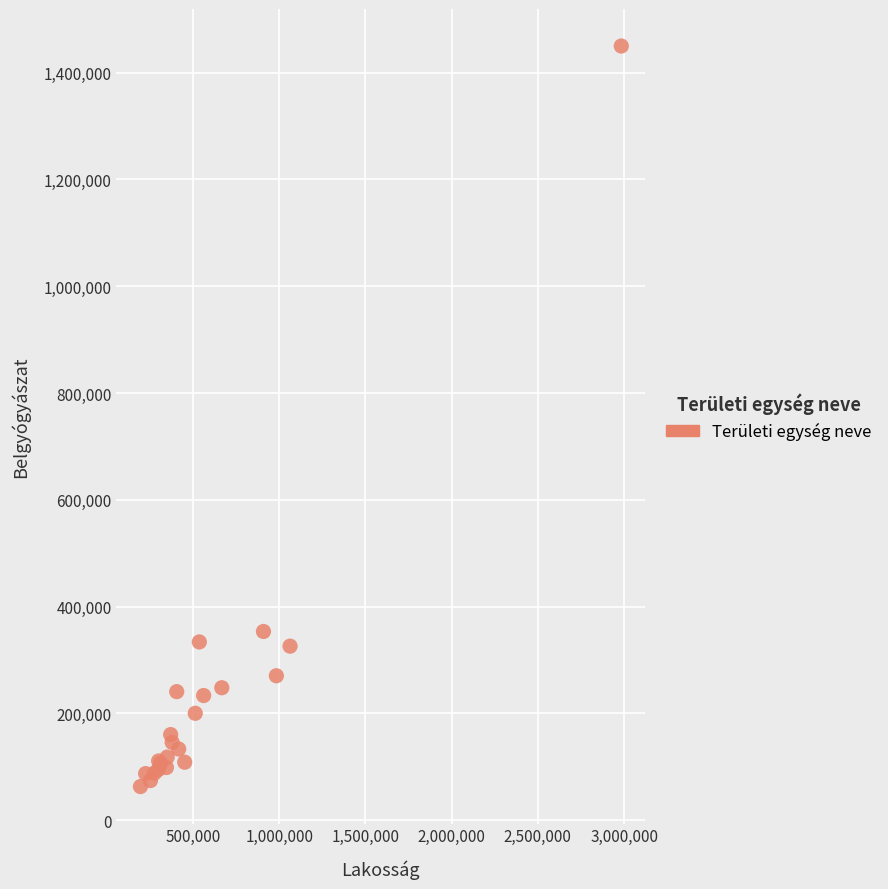

What Y value in the scatter plot is closest to 756339?

353193